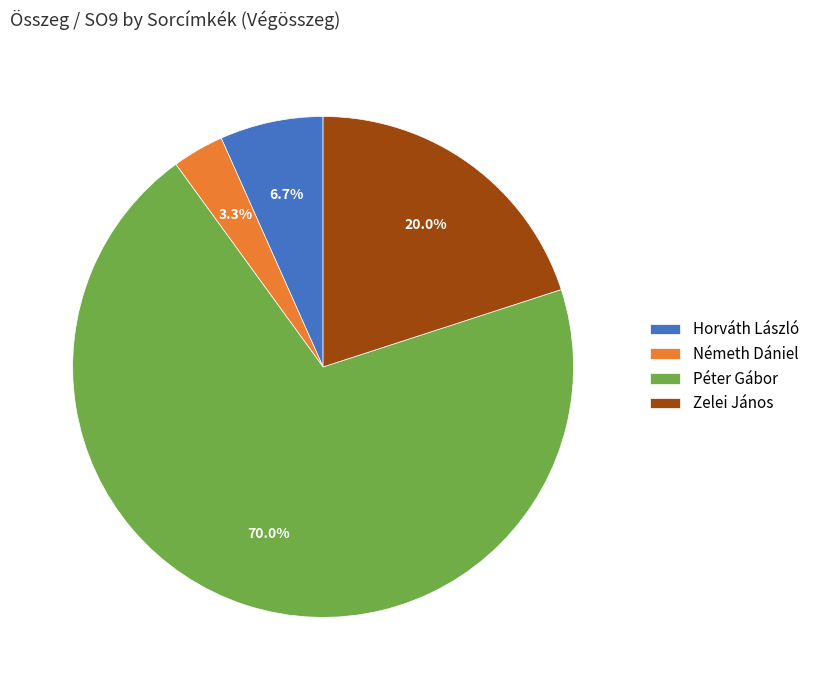

Rank the categories by value from highest to lowest.

Péter Gábor, Zelei János, Horváth László, Németh Dániel